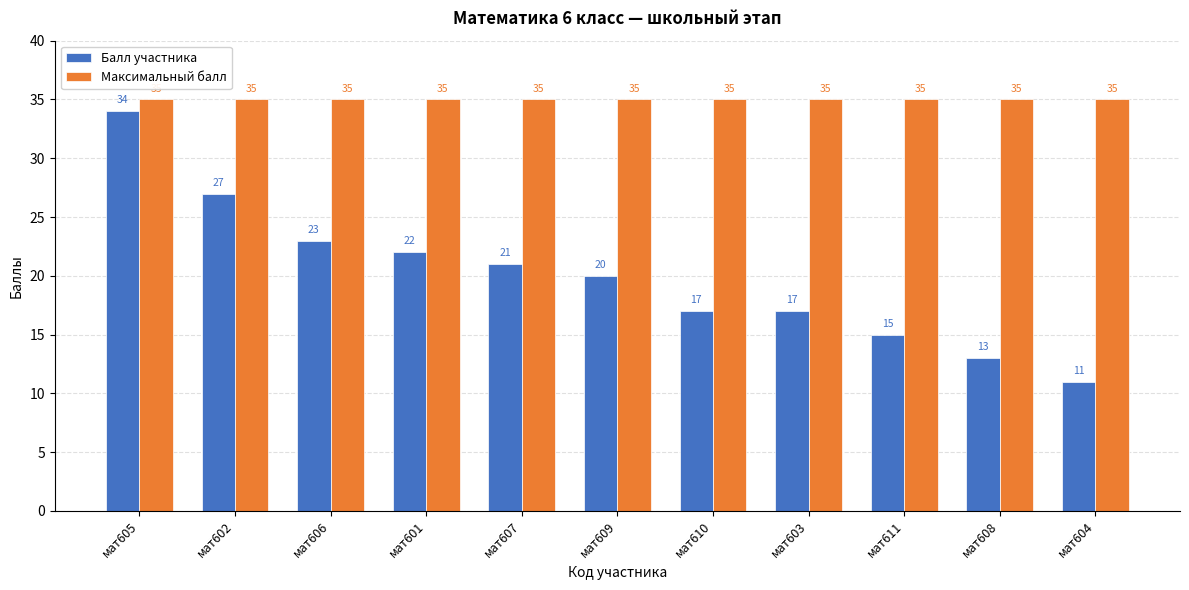

What is the average value of the Балл участника series?

20